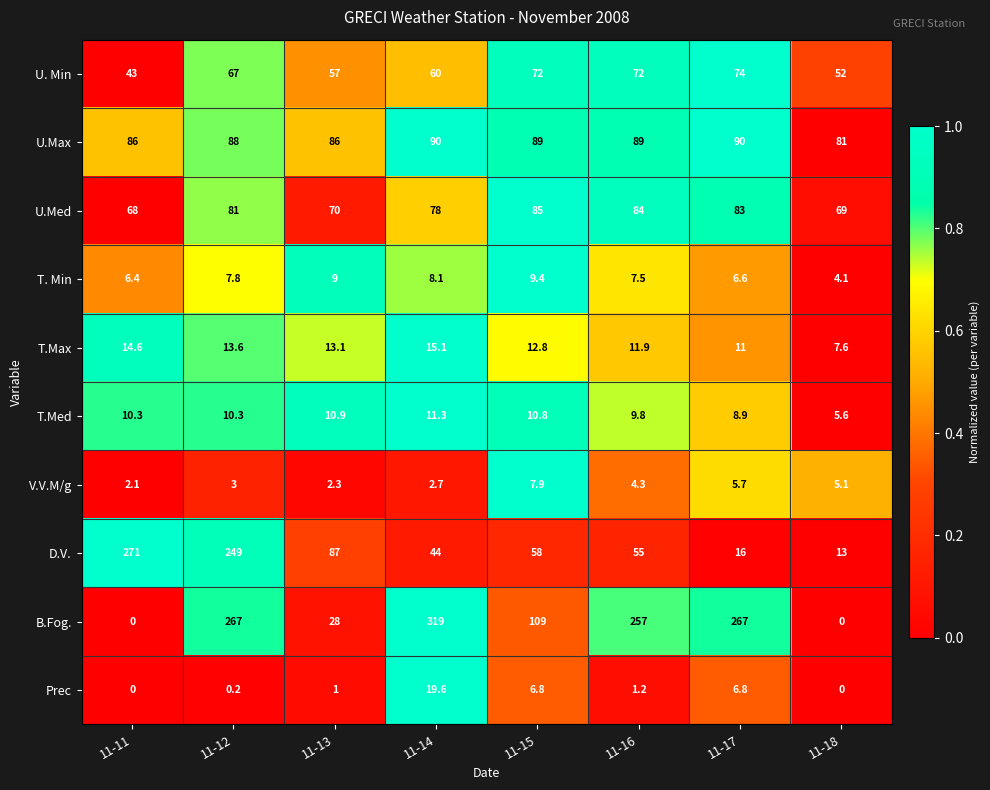

True or false: V.V.M/g has a value of 8.5 at 11-17.

False